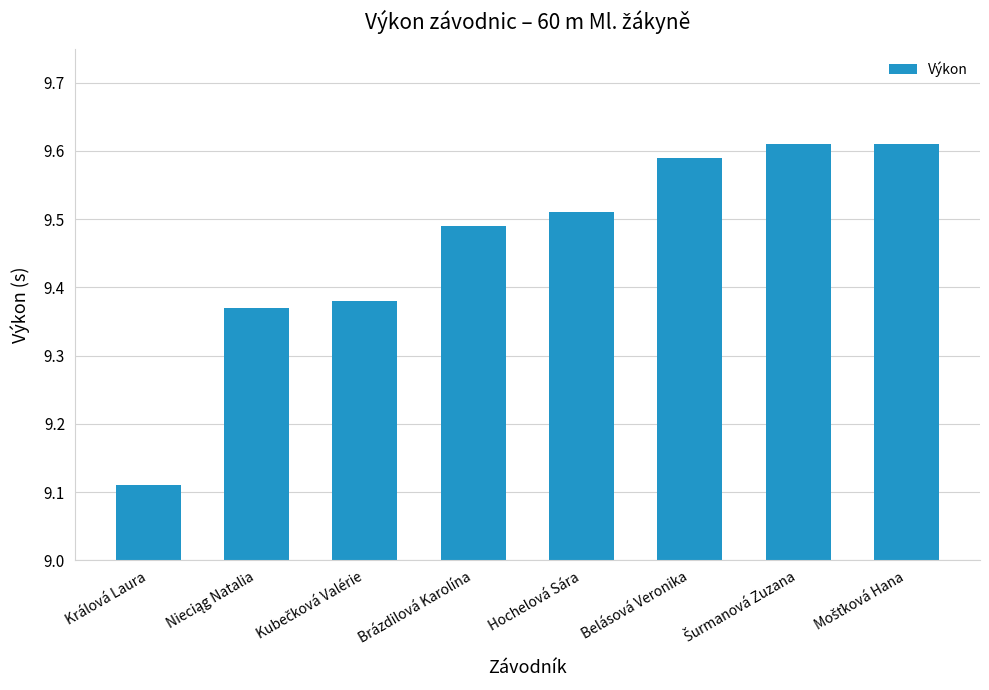

Which category has the lowest value across all series?

Králová Laura